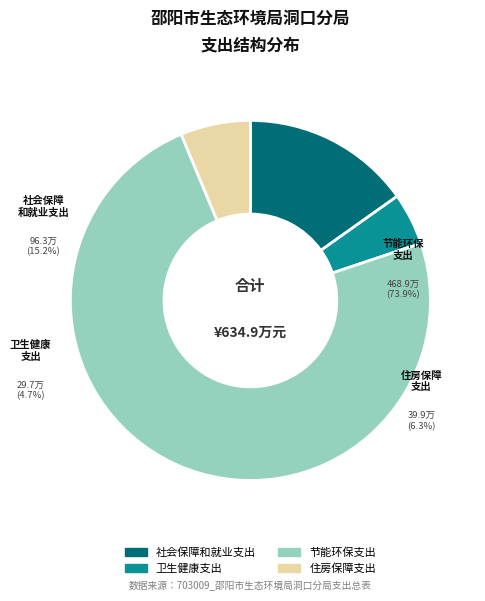

Combined, do 卫生健康支出 and 社会保障和就业支出 account for over 50%?

No